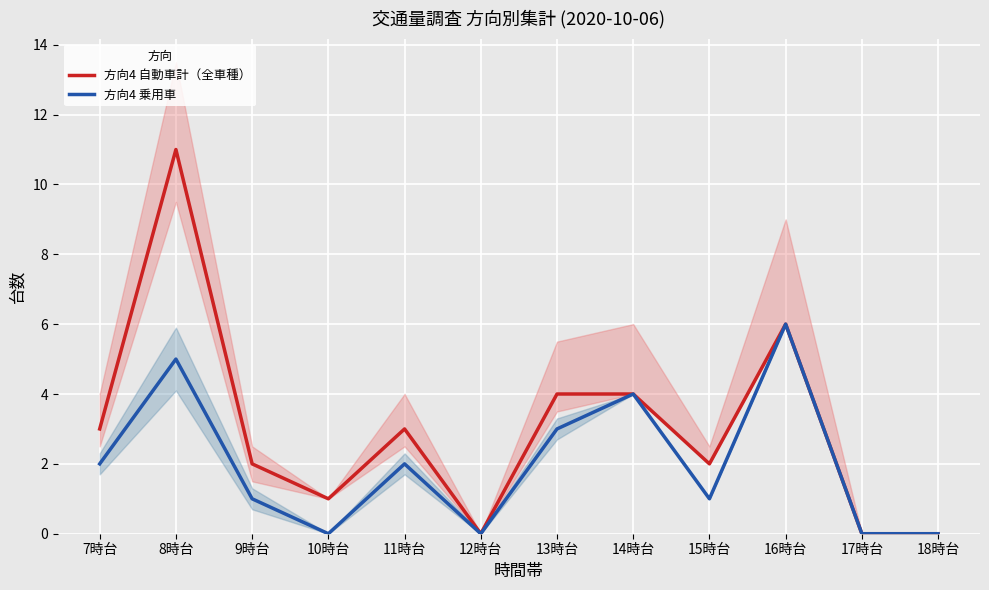

True or false: 方向4 自動車計（全車種） has more than 0 interior local peaks.

True